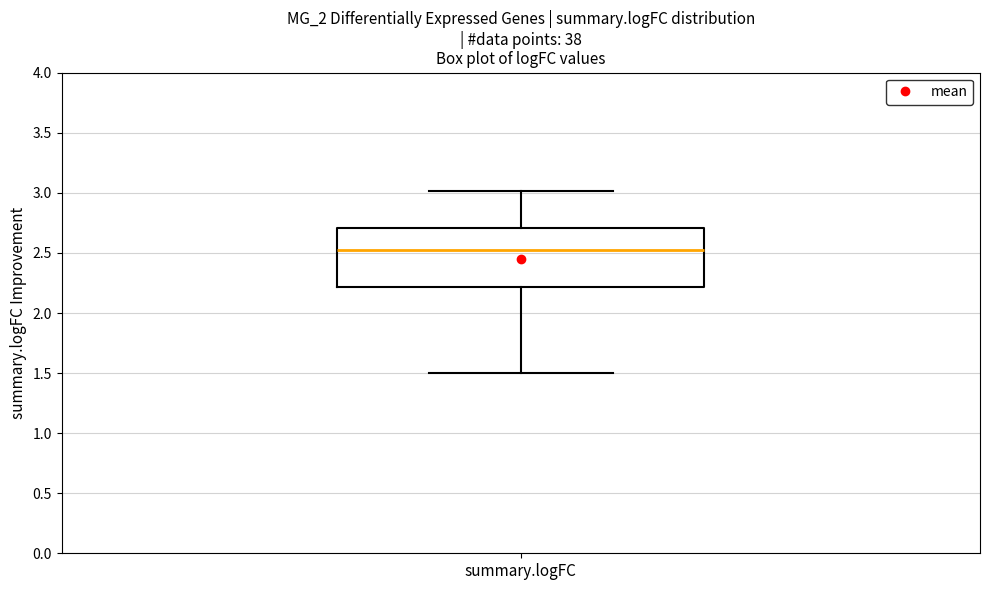

Where is the lower edge of the box for summary.logFC on the y-axis? The values are not printed on the chart, so give them approximately, as read against the axis.

2.20